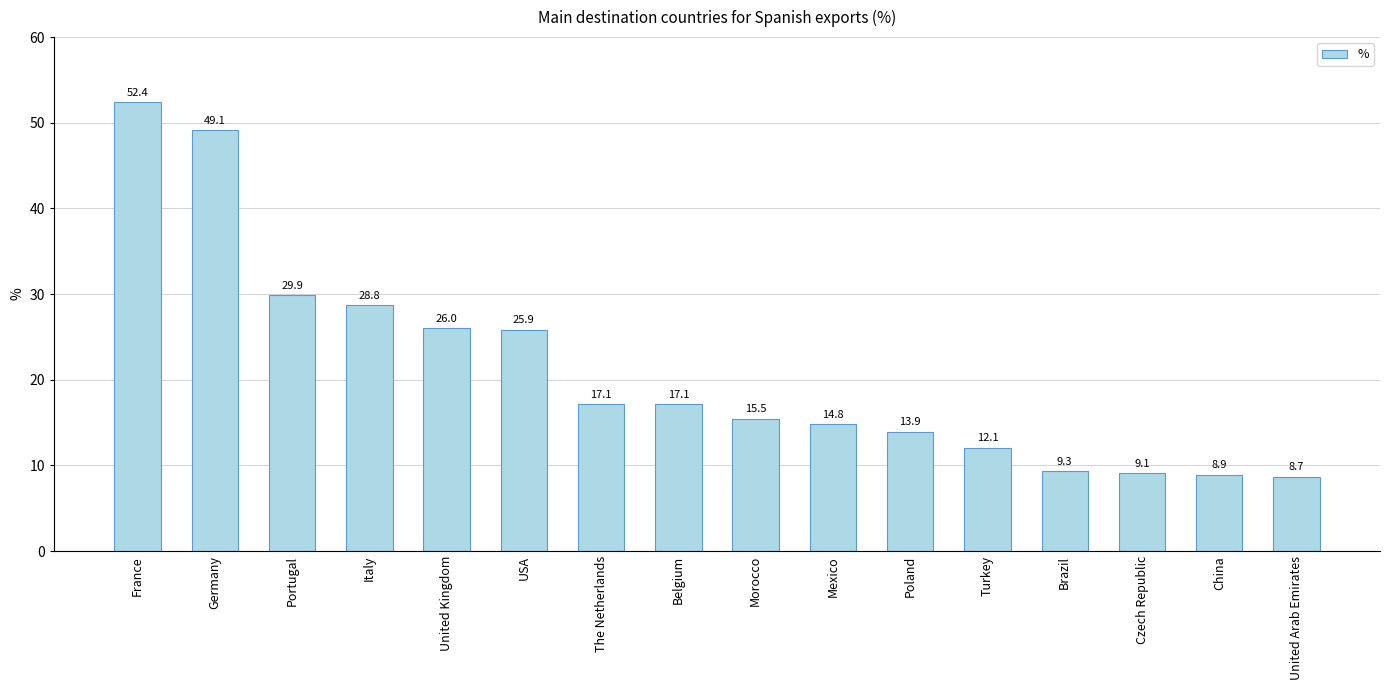

What is the average value?

21.2